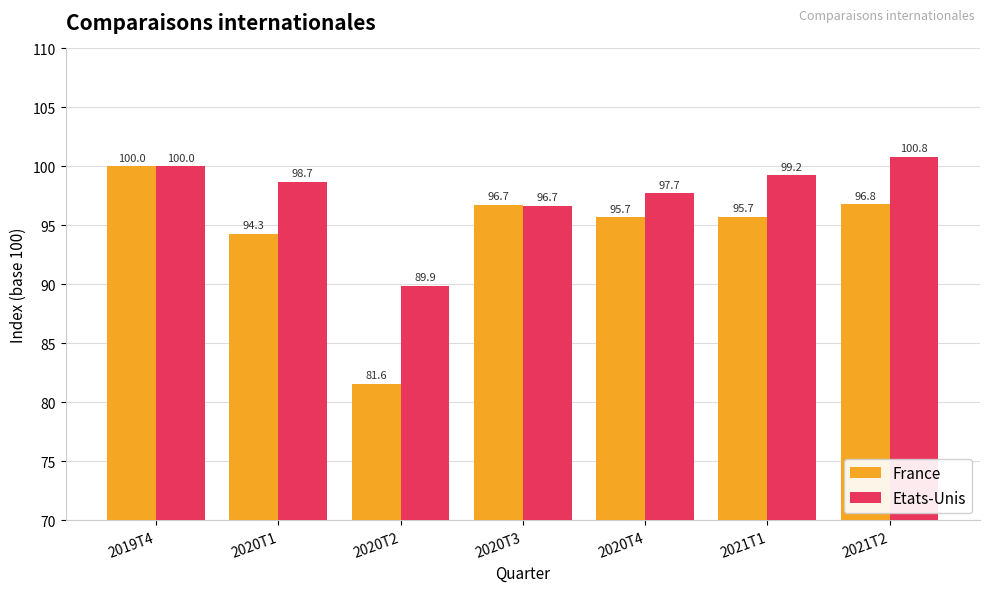

Count the number of categories in the chart.

7